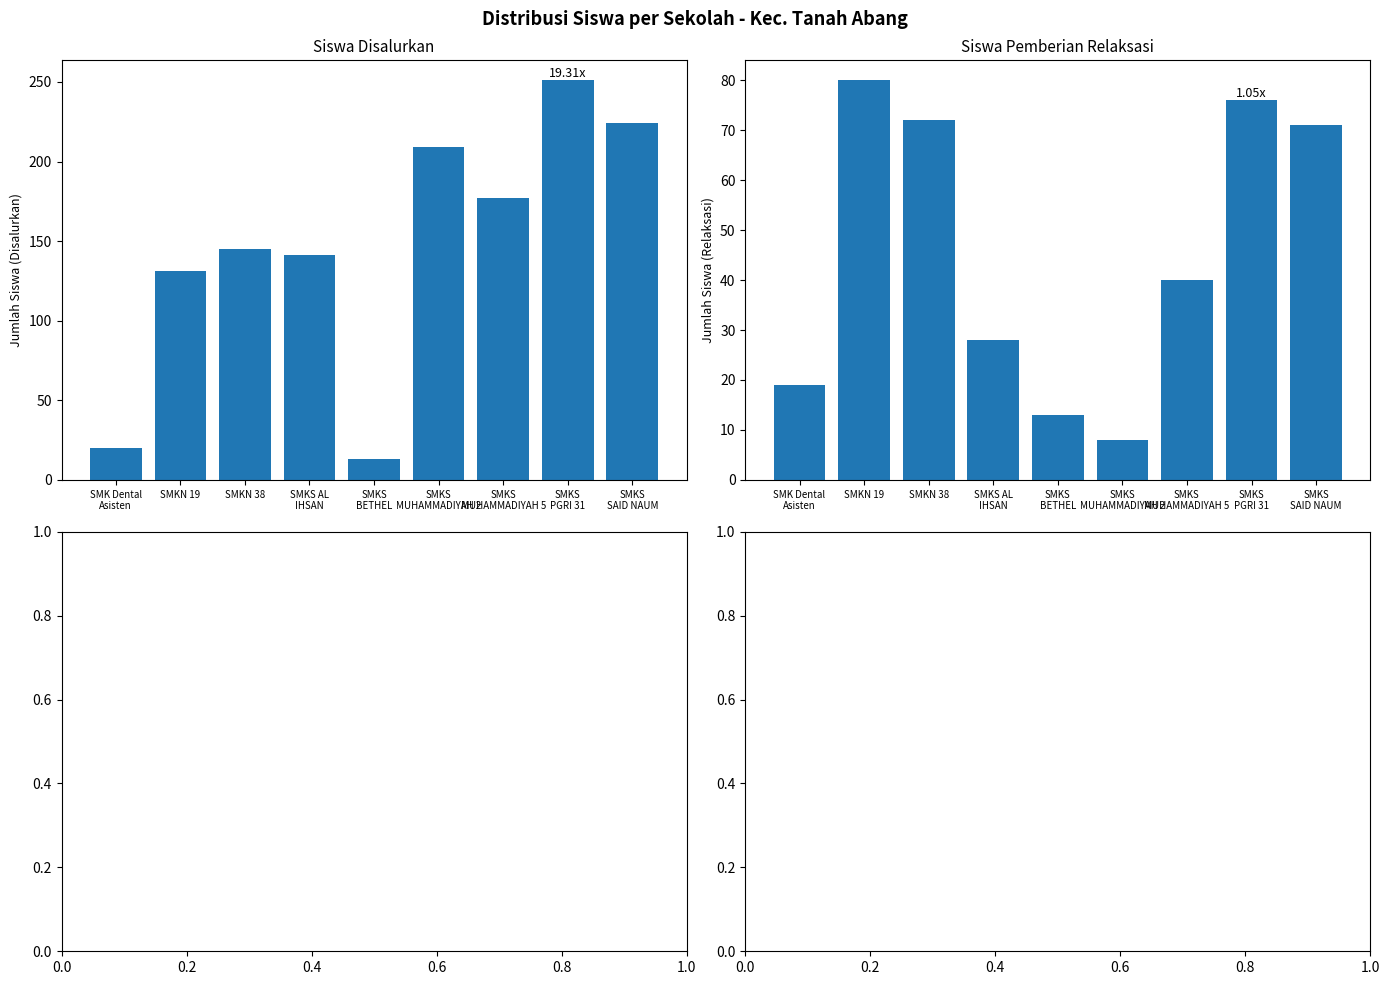

What are all the series names shown in the legend?

Disalurkan (Siswa), Pemberian Relaksasi (Siswa)